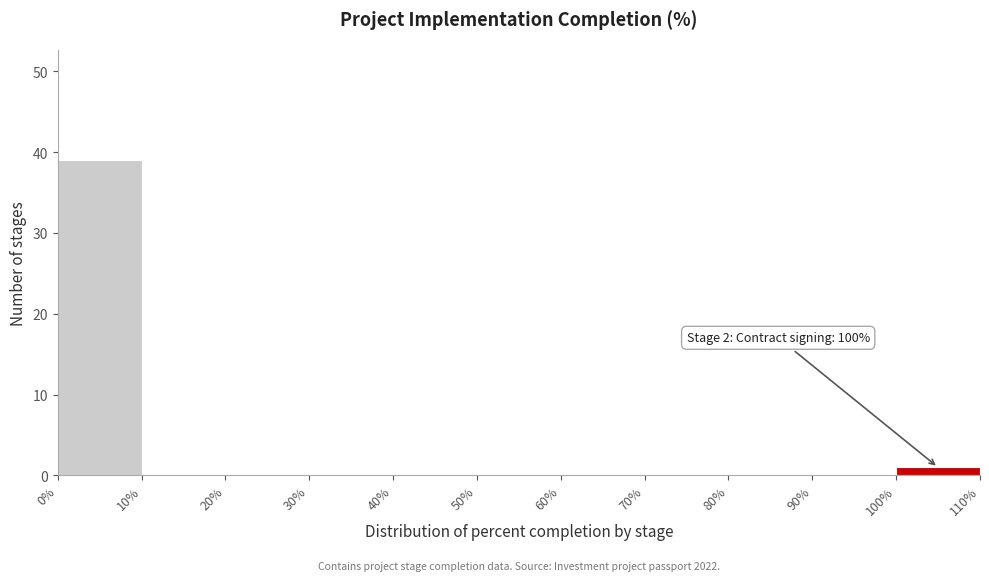

Over which range of the x-axis is the bar tallest?

0% to 10%